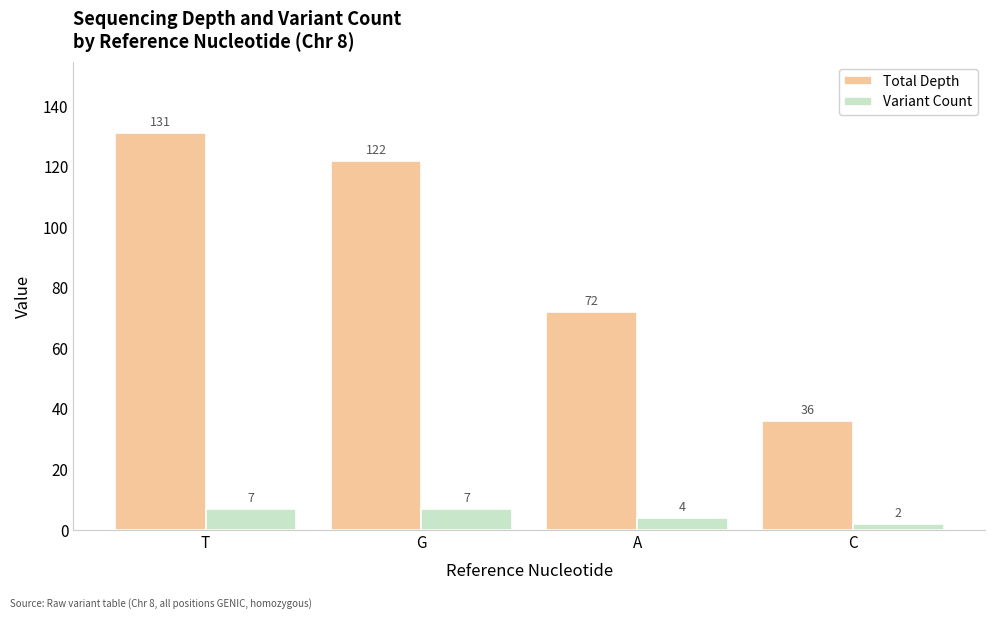

Rank the series by their average value, from lowest to highest.

Variant Count, Total Depth